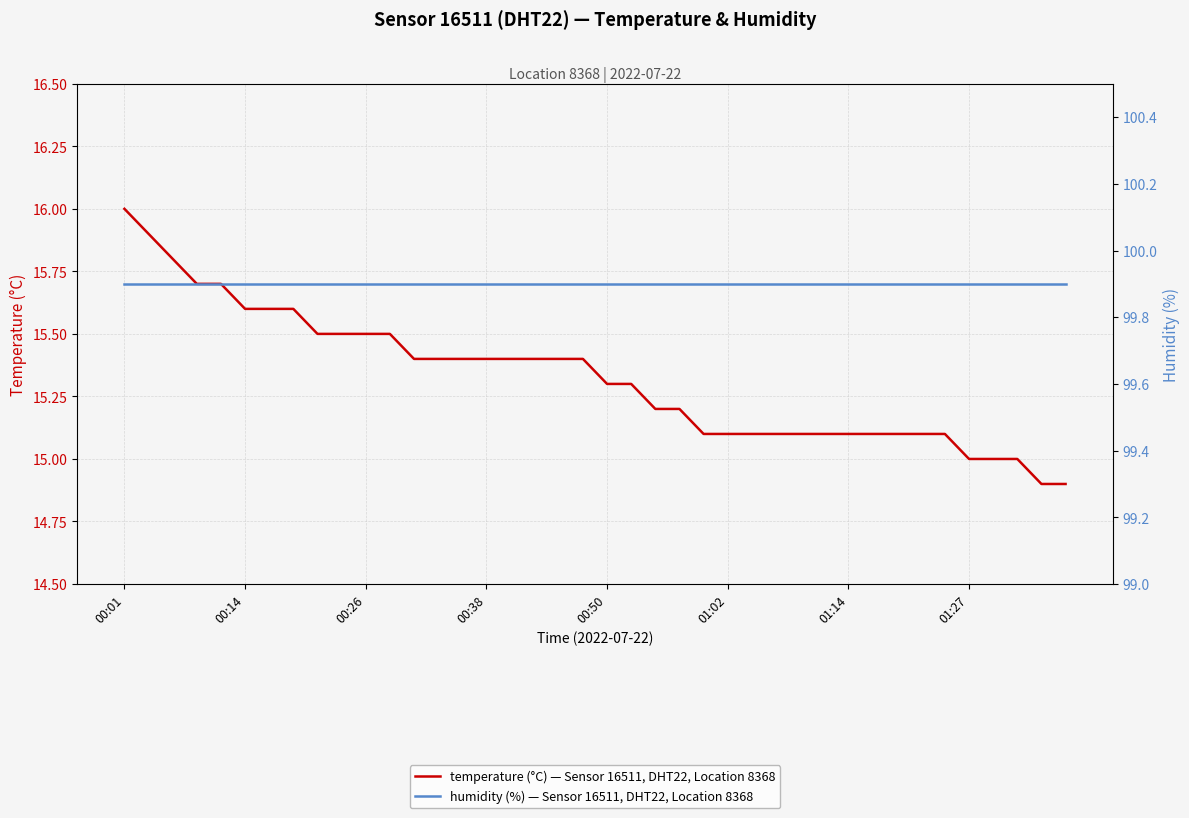

Is it true that temperature (°C) — Sensor 16511, DHT22, Location 8368 equals 15.4 at 17?

True